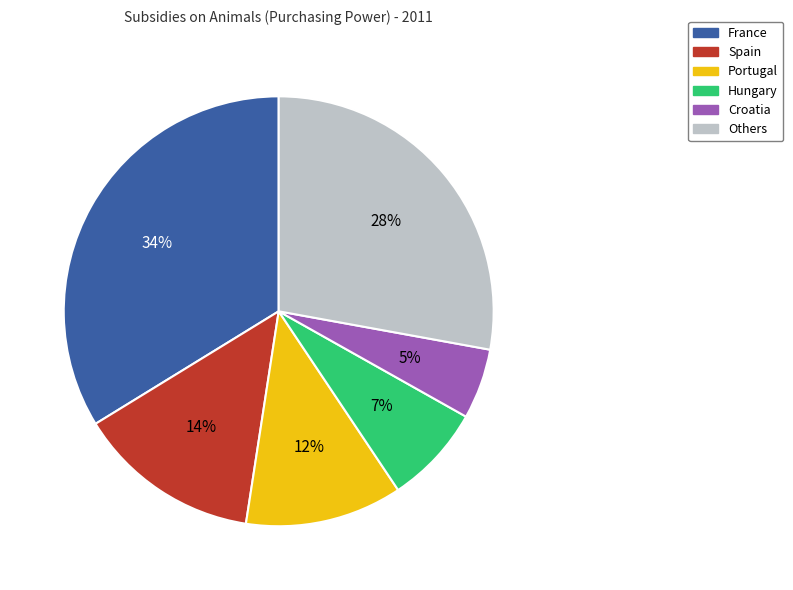

To the nearest percent, what is the average slice percentage?

17%